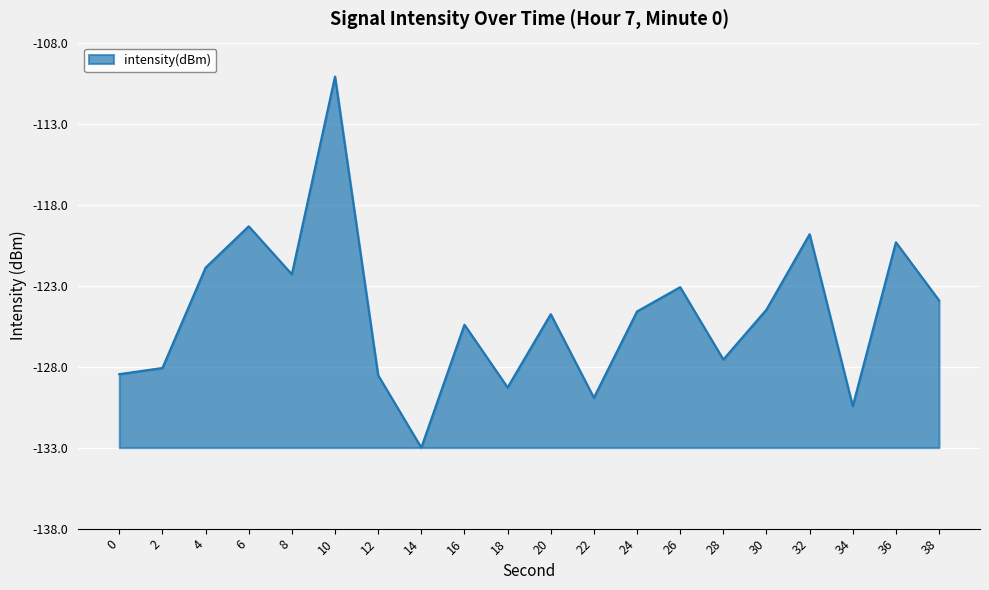

What is the approximate value at 22?

3.1